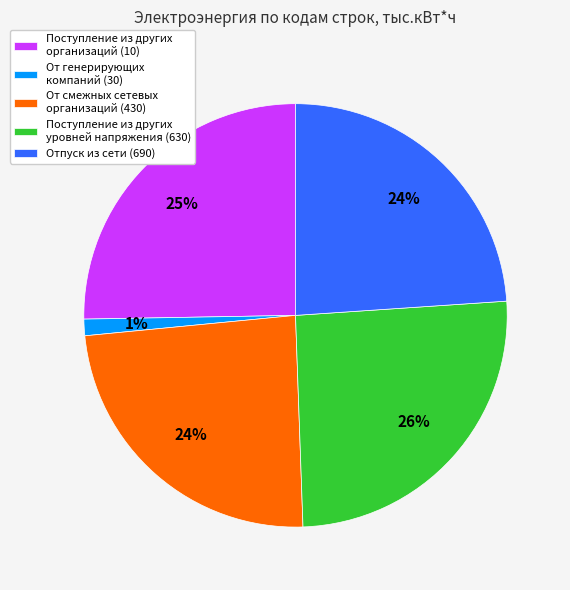

Which category has the smallest portion of the pie?

От генерирующих компаний (30)